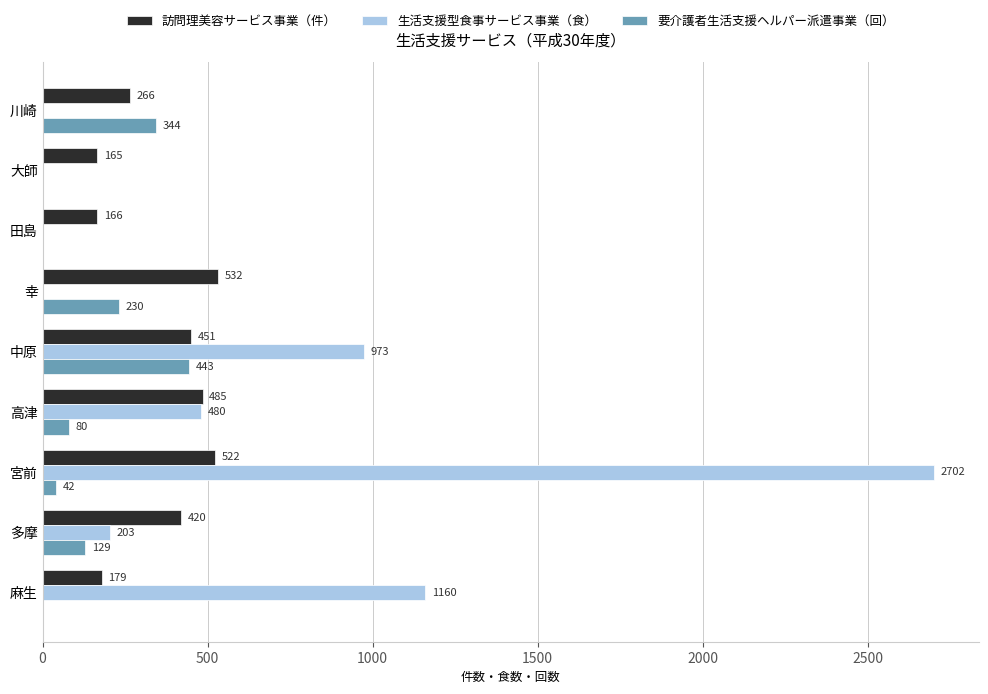

Between 川崎 and 宮前, which series saw the biggest shift?

生活支援型食事サービス事業（食）